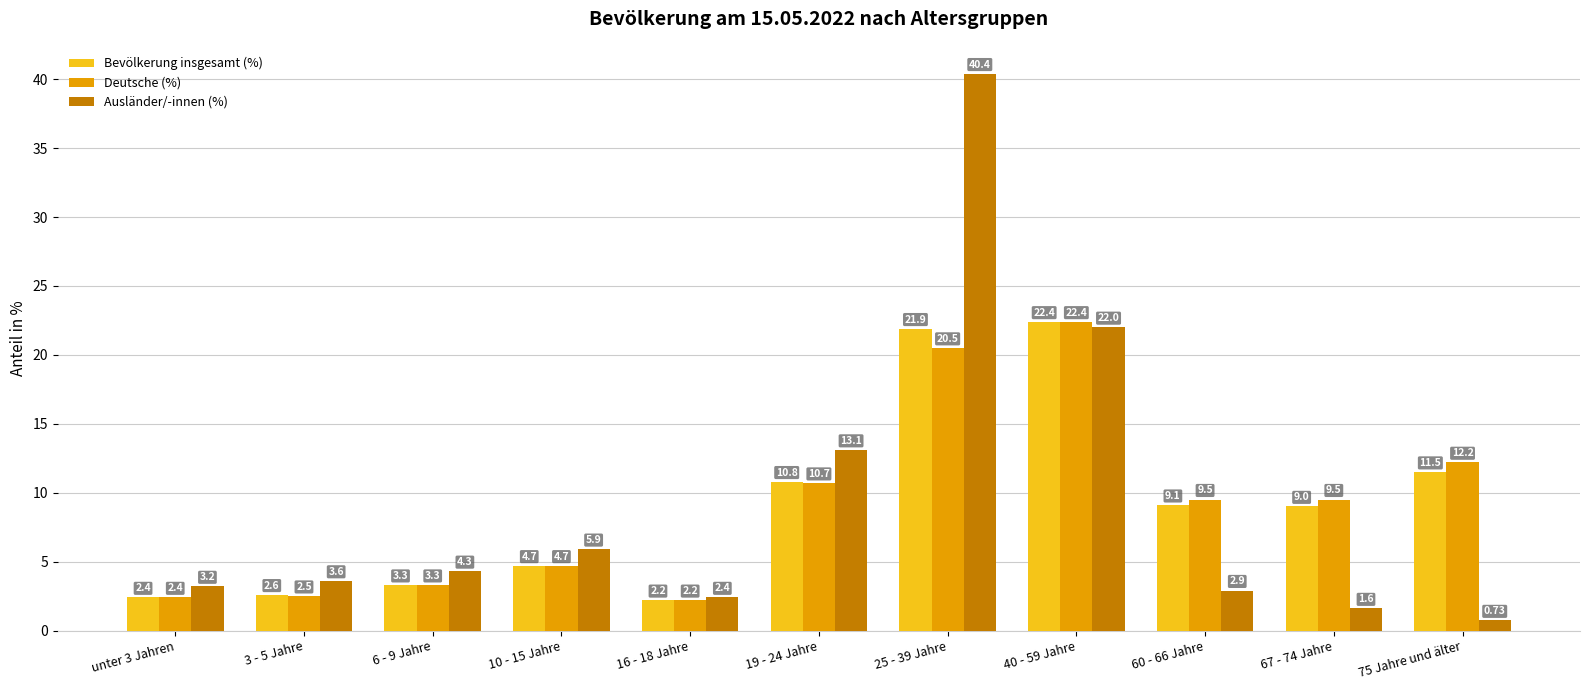

Read the Deutsche (%) value at 60 - 66 Jahre.

9.5